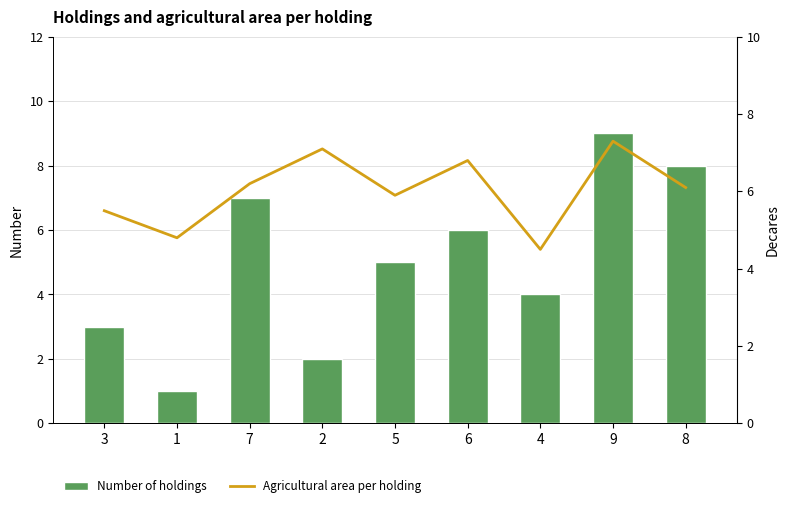

Rank the series at 4 from lowest to highest value.

Number of holdings, Agricultural area per holding